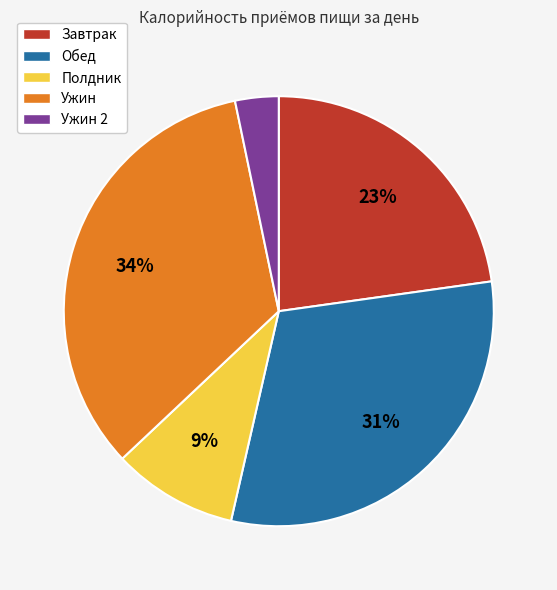

Count the number of slices in the pie.

5